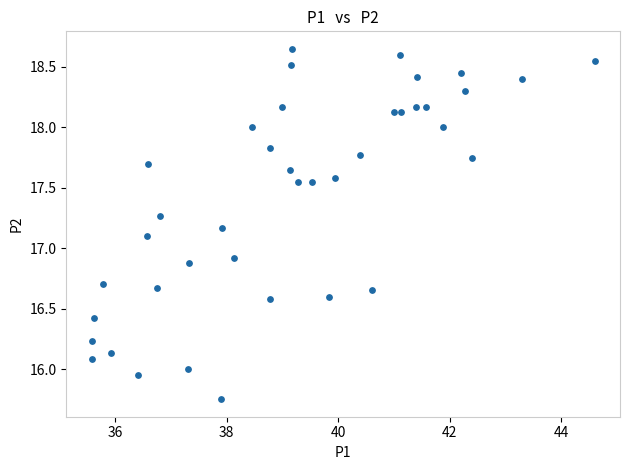

What is the range of X values (max minus min)?

9.0